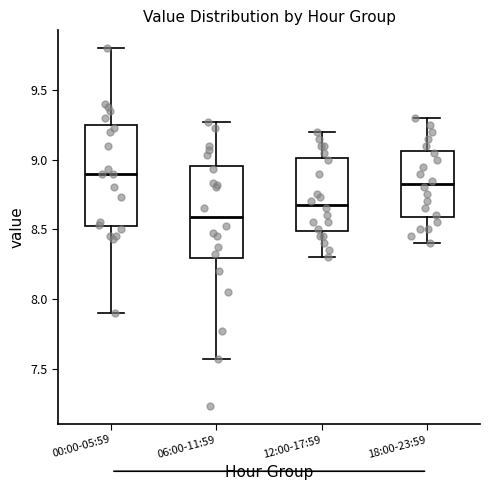

Reading left to right, transcribe this box plot: for each box, give where its median line is, the range the box spans, and where its two whiskers end, as read against the y-axis. The values are not printed on the chart, so give them approximately, as read against the axis.

00:00-05:59: median 8.90, box 8.50 to 9.25, whiskers 7.90 to 9.80
06:00-11:59: median 8.60, box 8.30 to 8.95, whiskers 7.55 to 9.25
12:00-17:59: median 8.70, box 8.50 to 9.00, whiskers 8.30 to 9.20
18:00-23:59: median 8.85, box 8.60 to 9.05, whiskers 8.40 to 9.30